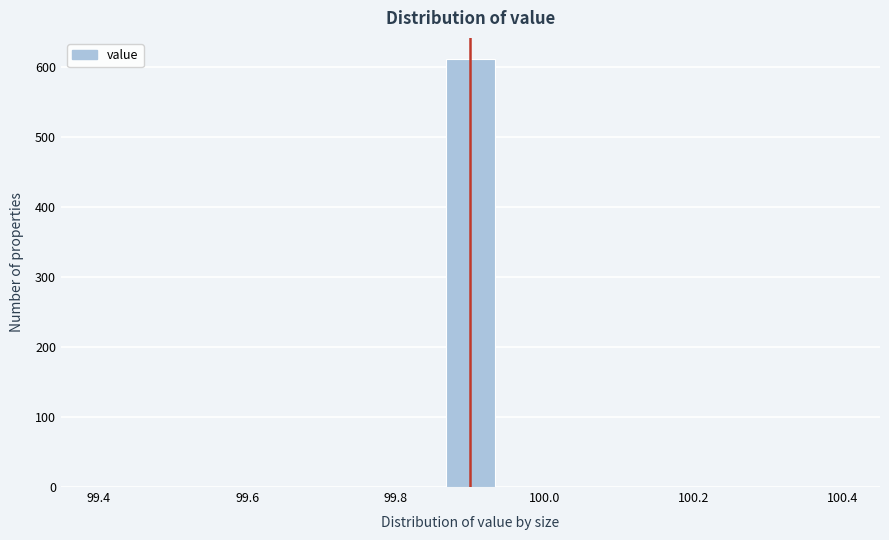

Read against the x-axis, roughly where is the centre of the tallest bar?

99.90